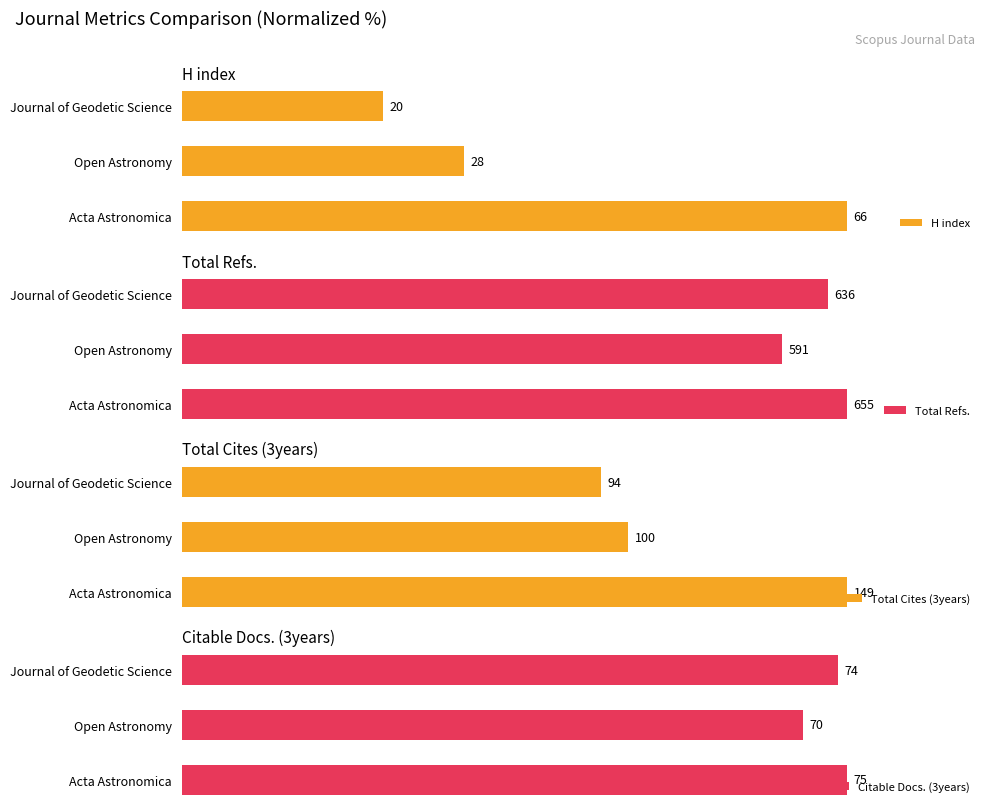

How many groups of bars are there?

3